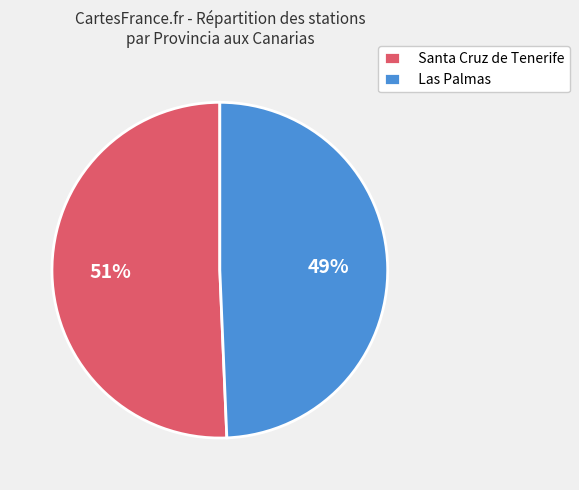

Is the sum of Las Palmas and Santa Cruz de Tenerife greater than half?

Yes